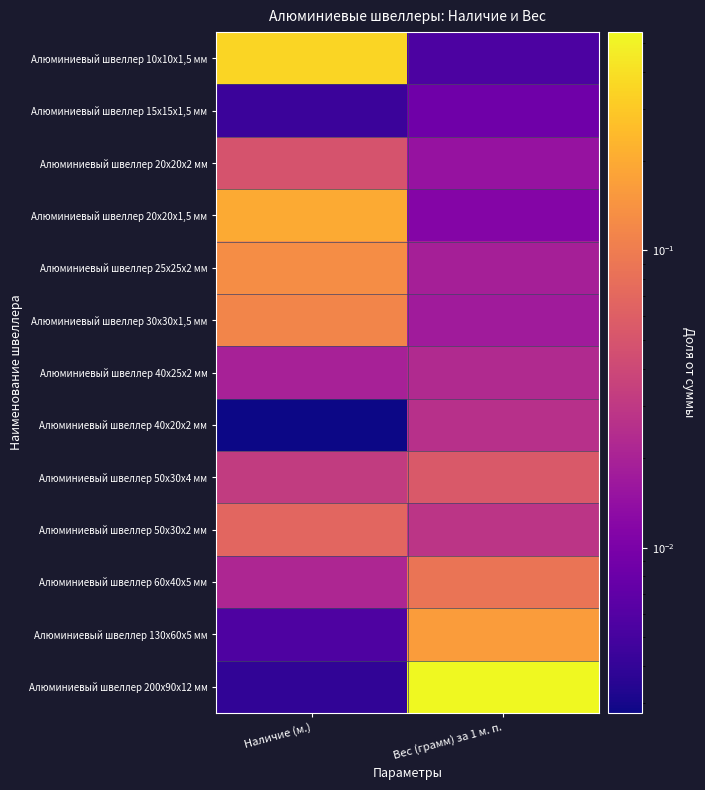

Which category has the highest value across all series?

Вес (грамм) за 1 м. п.